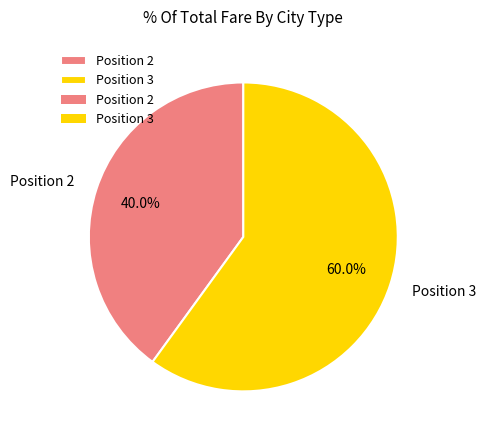

What is the majority slice?

Position 3